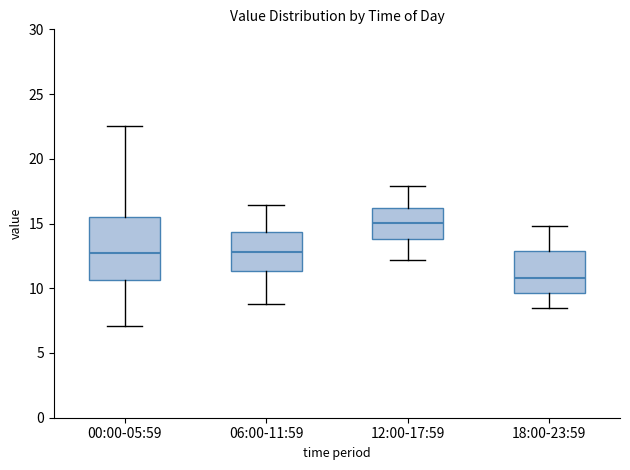

Where is the lower edge of the box for 12:00-17:59 on the y-axis? The values are not printed on the chart, so give them approximately, as read against the axis.

14.0